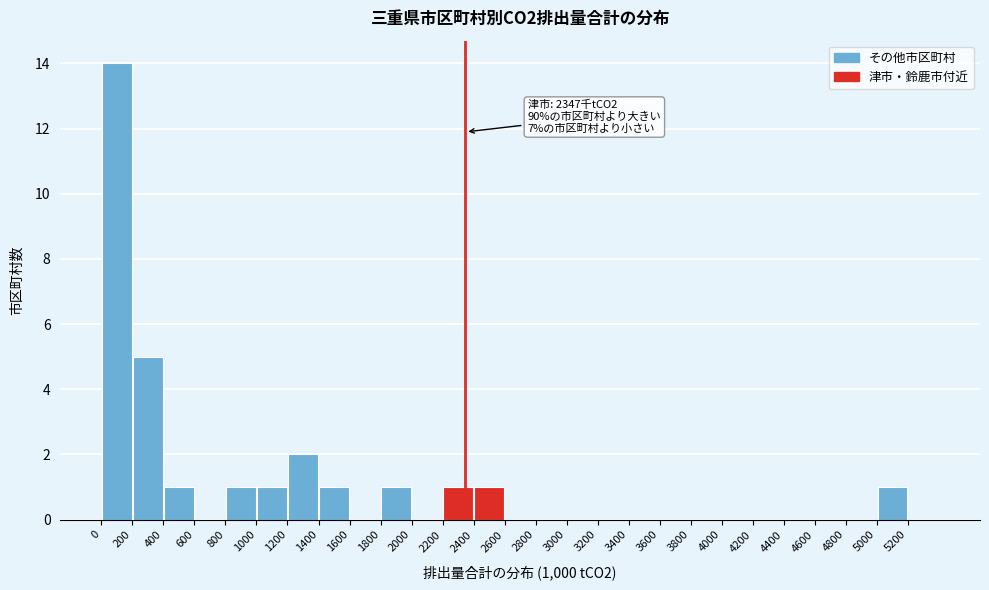

Over which range of the x-axis is the bar tallest?

0 to 200